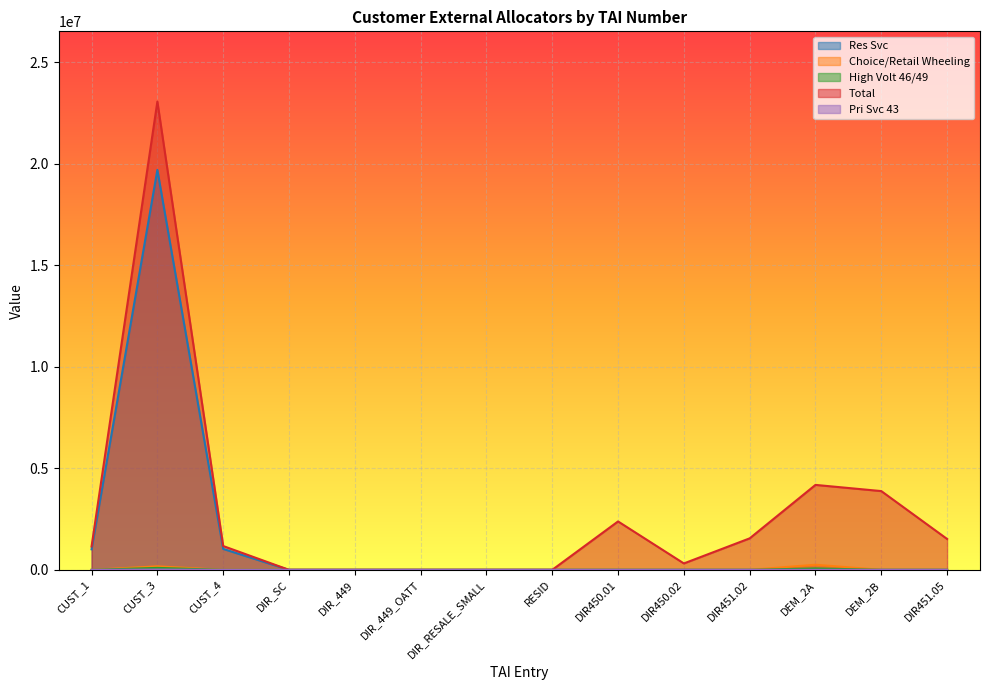

How many lines are shown in the chart?

5